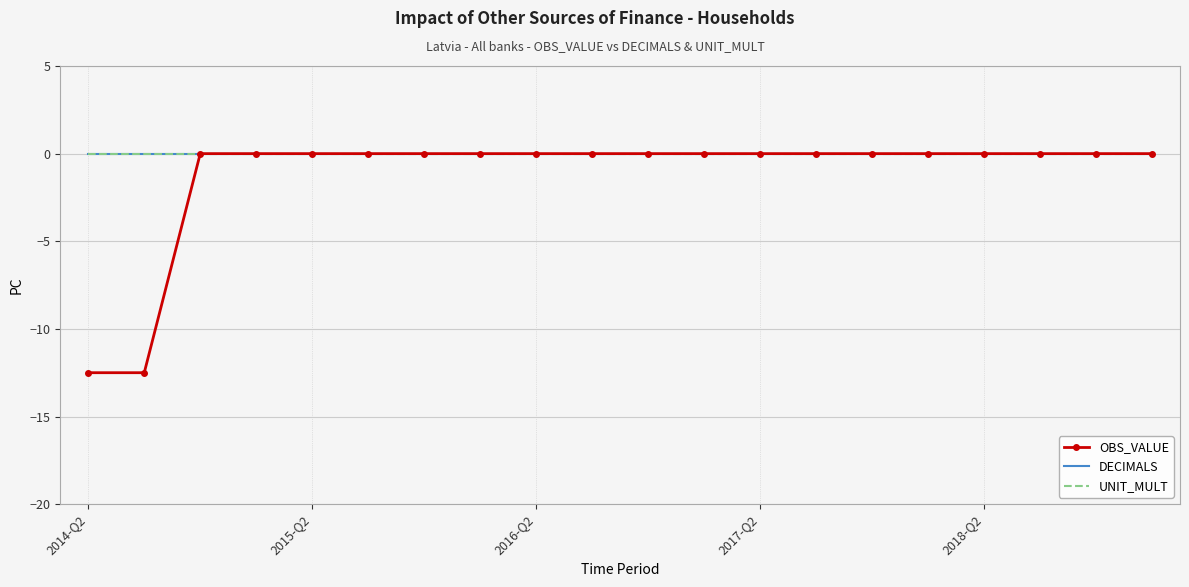

How many values in OBS_VALUE are below zero?

2